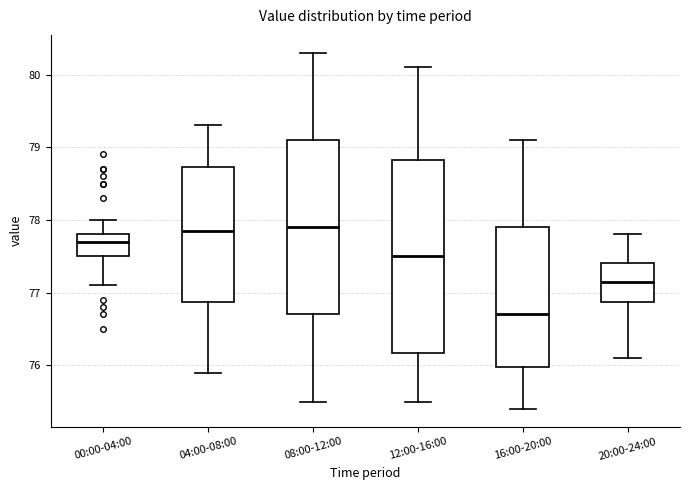

Comparing the boxes themselves (not the whiskers), which one is the tallest?

12:00-16:00